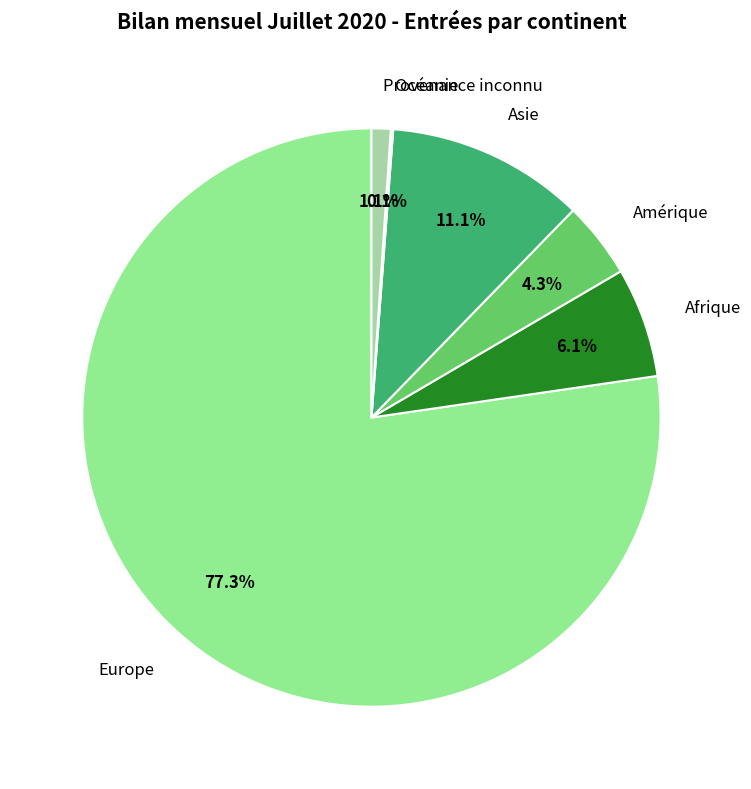

To the nearest percent, what is the difference between the largest and smallest slice percentages?

77%